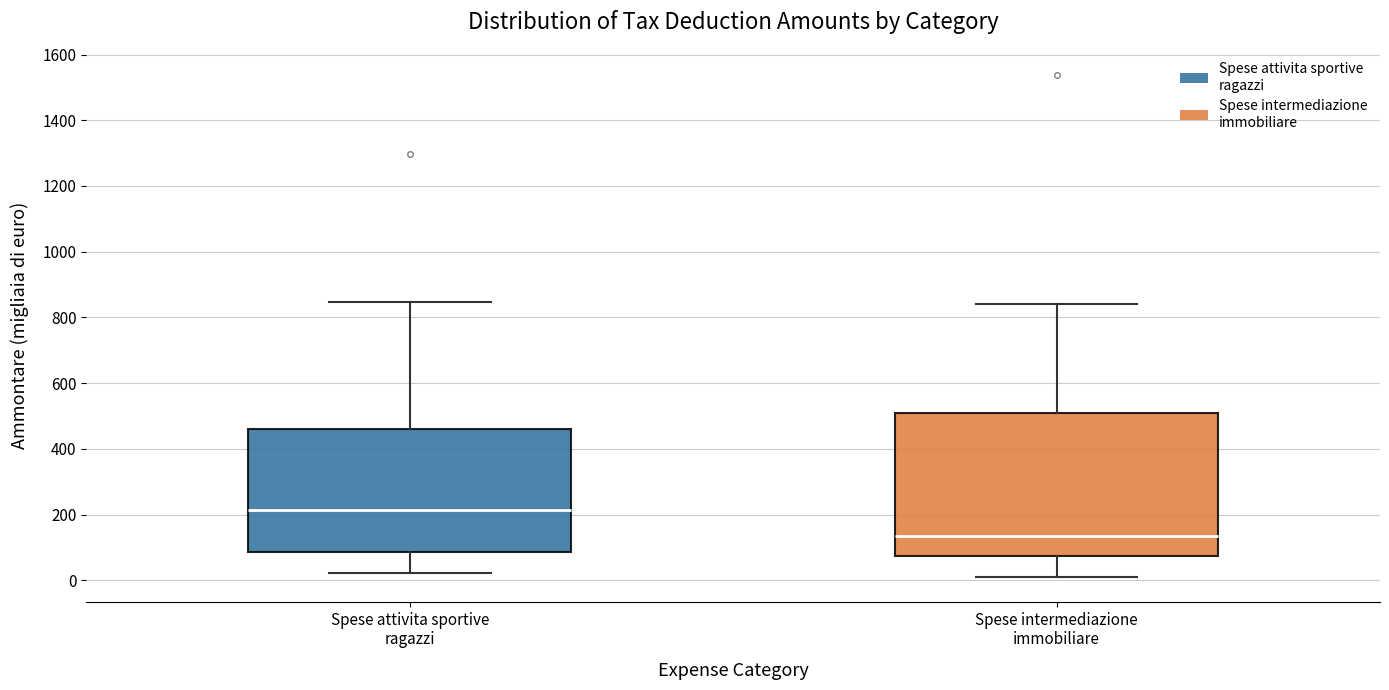

Which box has the highest median line?

Spese attivita sportive ragazzi